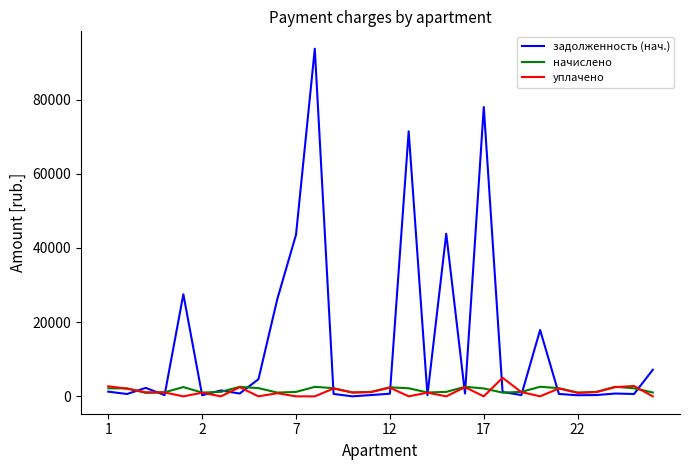

What is the maximum value for уплачено?

4990.1